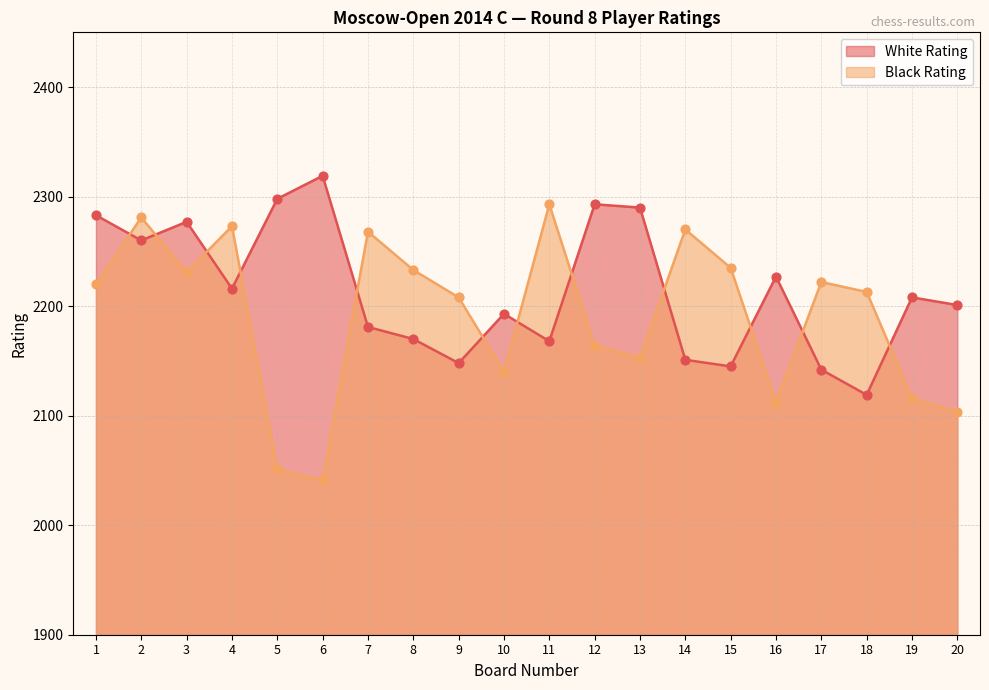

Which series has the largest total across all categories?

White Rating